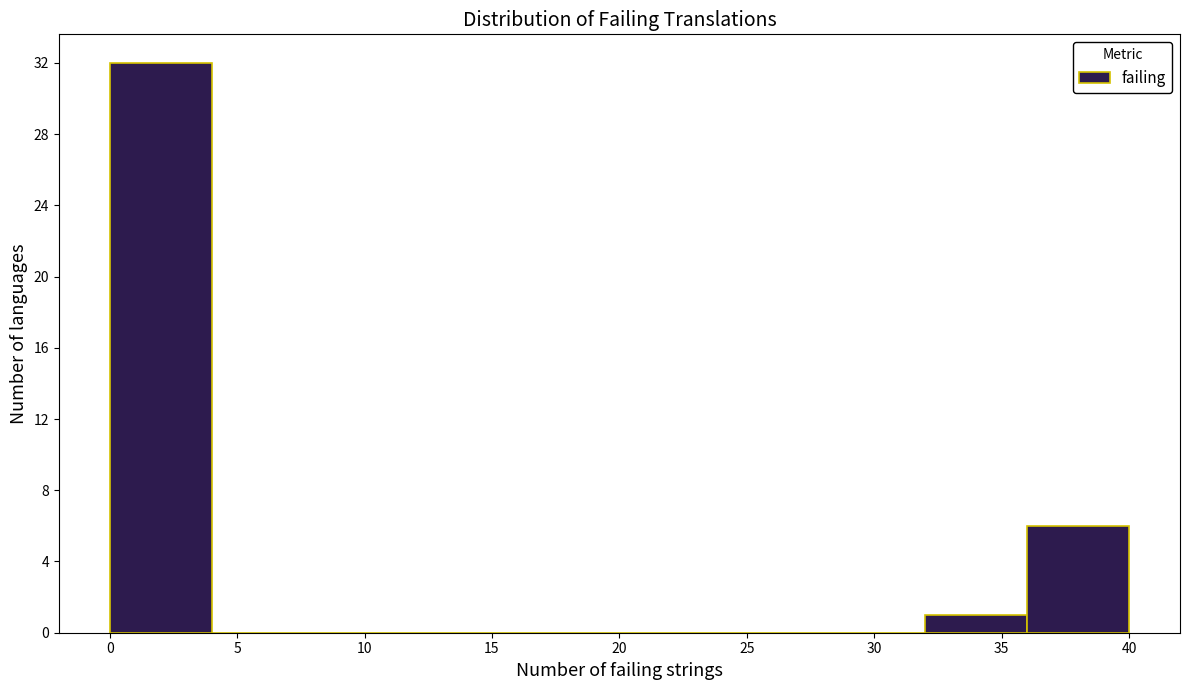

Over which range of the x-axis is the bar tallest?

0 to 4